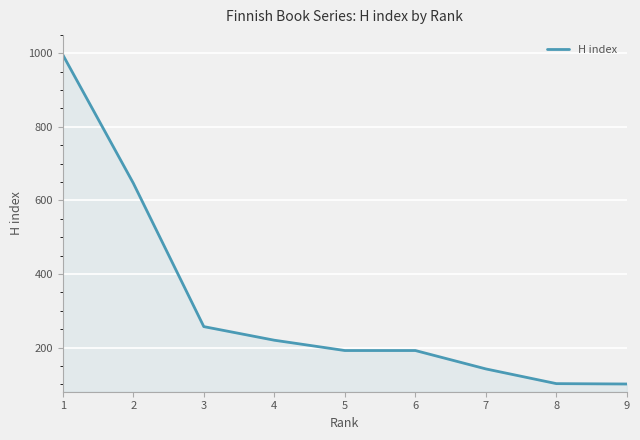

Between 3 and 1, which is larger?

1